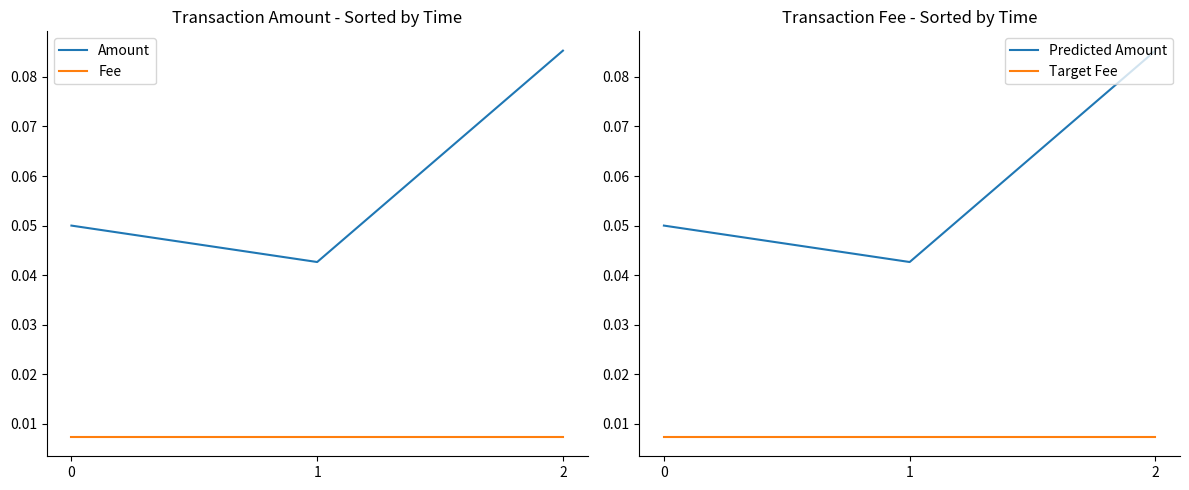

The Predicted Amount series shows 0.0 at 1. True or false?

True